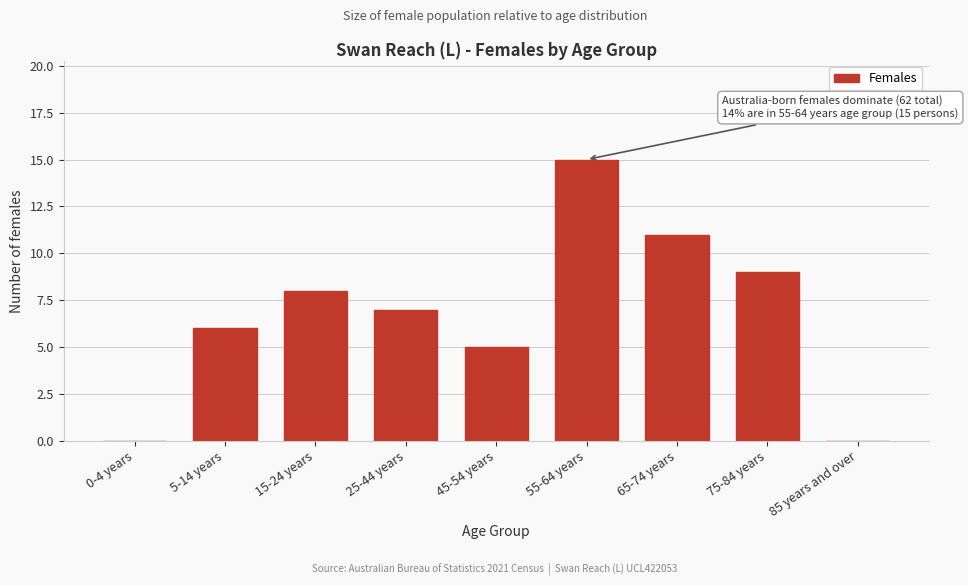

Reading left to right, extract all data points from this chart.

0-4 years=0	5-14 years=6	15-24 years=8	25-44 years=7	45-54 years=5	55-64 years=15	65-74 years=11	75-84 years=9	85 years and over=0